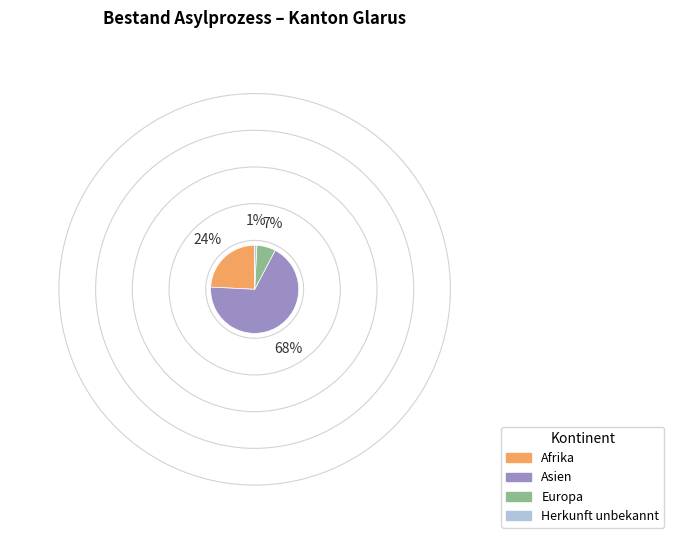

Does any single category account for the majority?

Yes